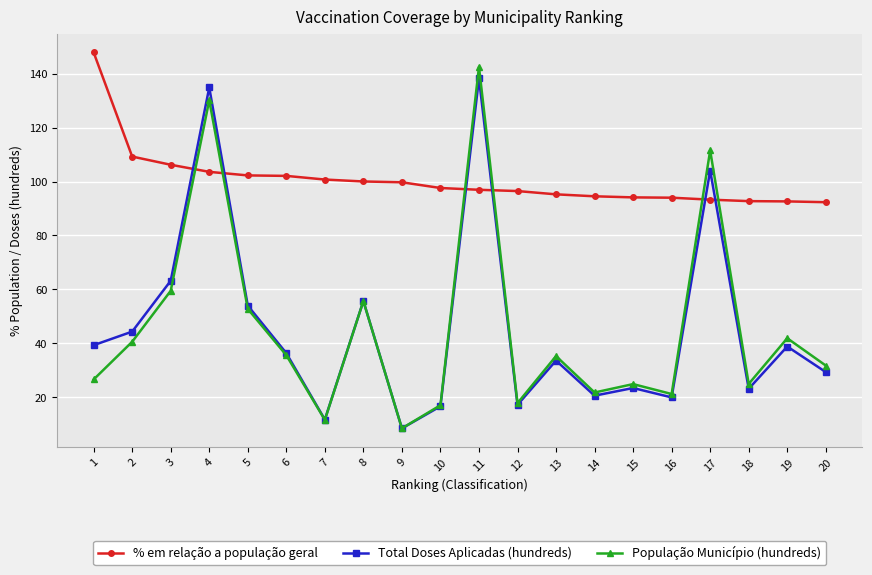

Is it true that % em relação a população geral equals 174.3 at 9?

False